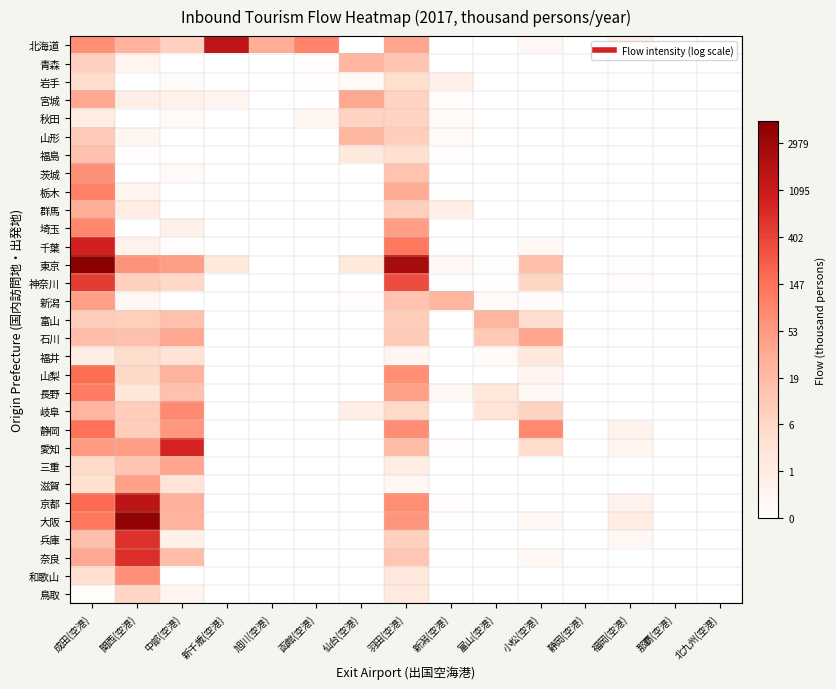

Which series has the largest range (max minus min)?

東京